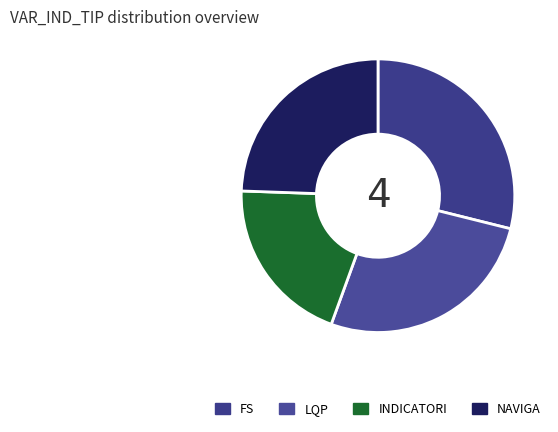

To the nearest percent, what is the difference between the largest and smallest slice percentages?

9%